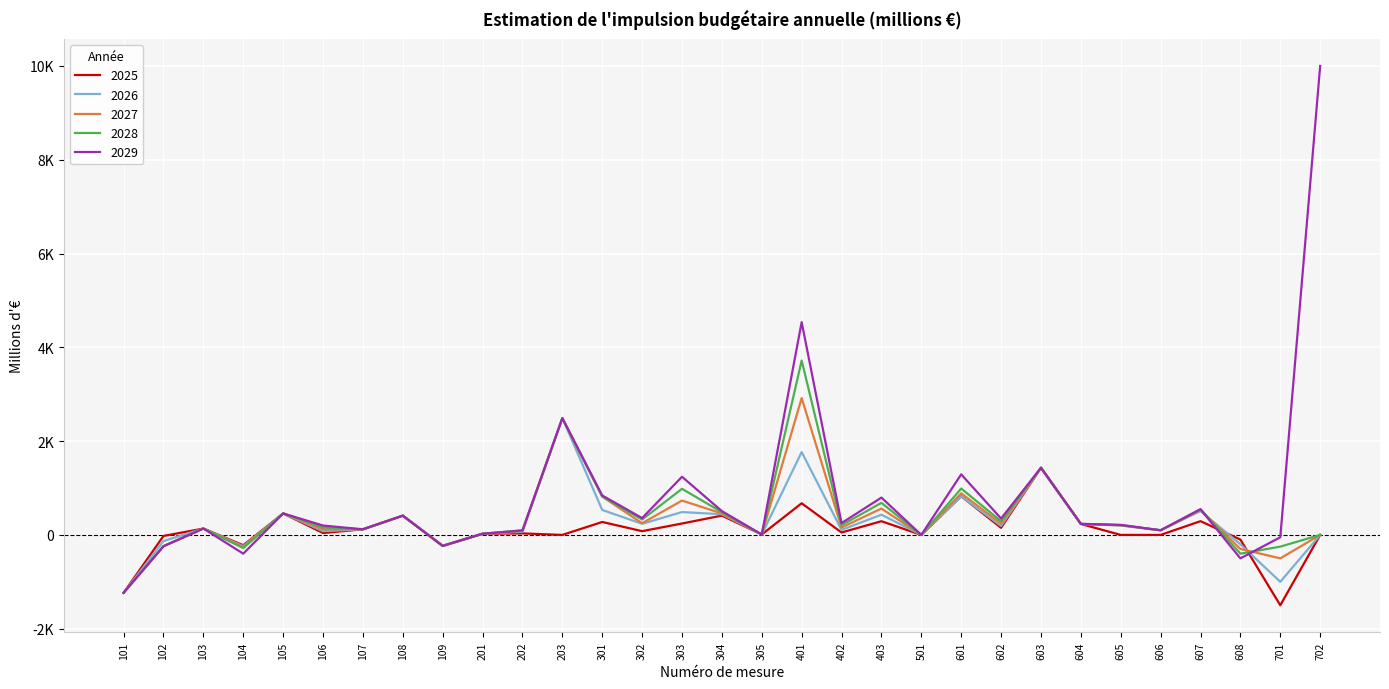

Does the chart display data point markers on the line(s)?

No